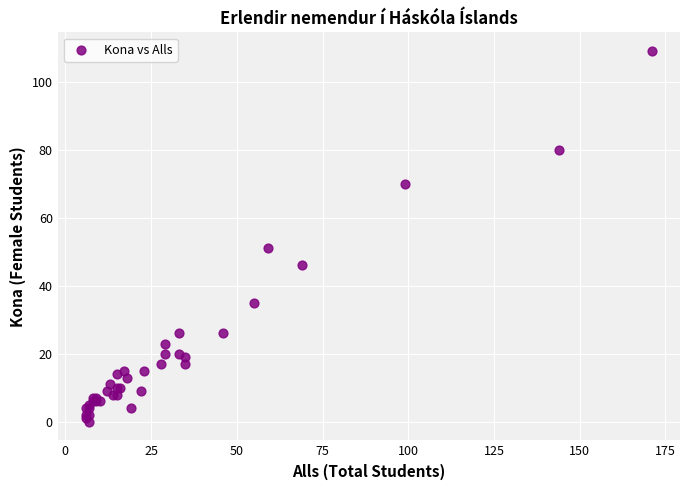

What Y value in the scatter plot is closest to 54?

51